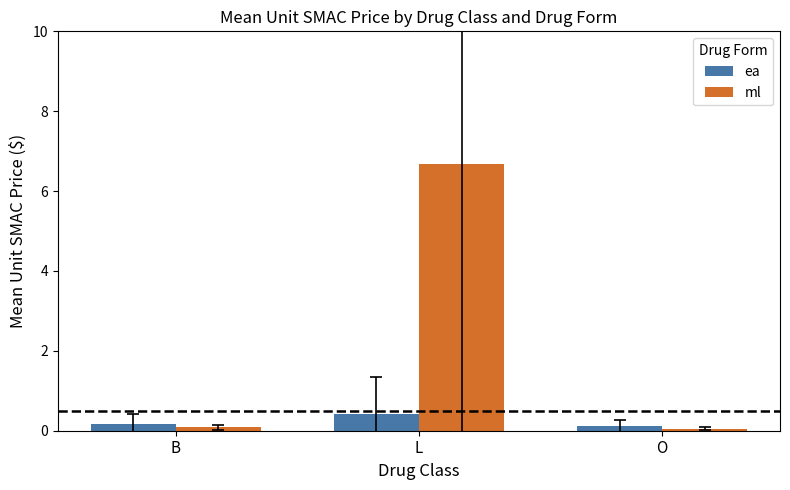

True or false: ea has a value of 0.4 at L.

True